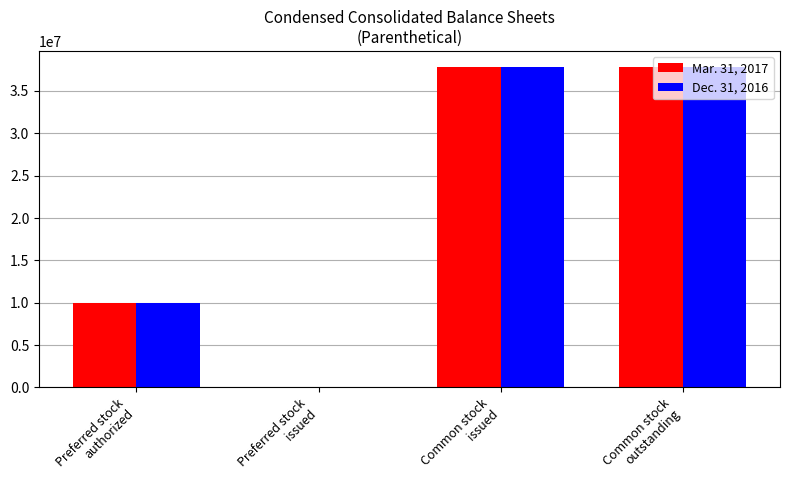

What is the maximum value shown in the chart?

37831982